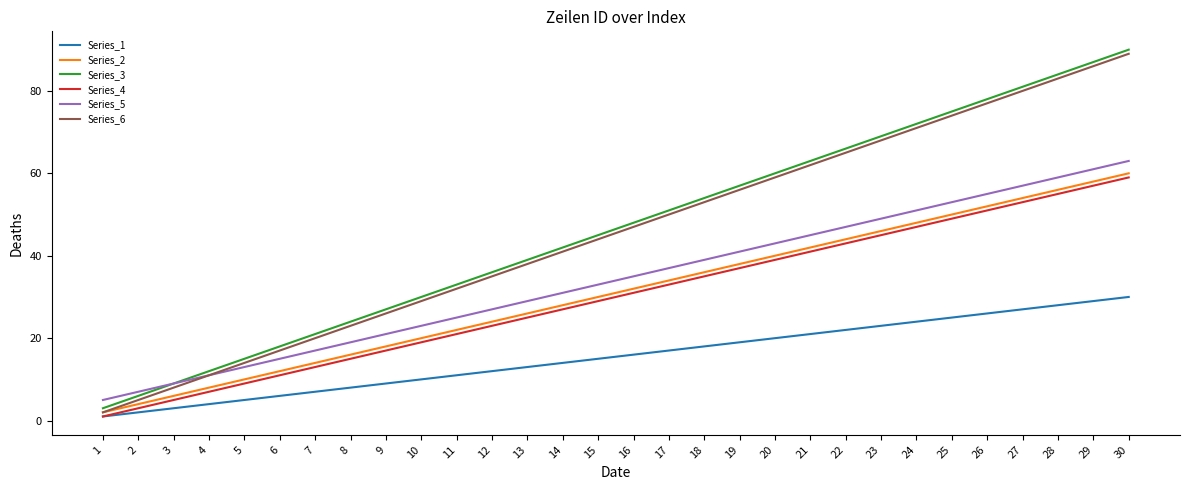

At which category is the sum across all series the highest?

30